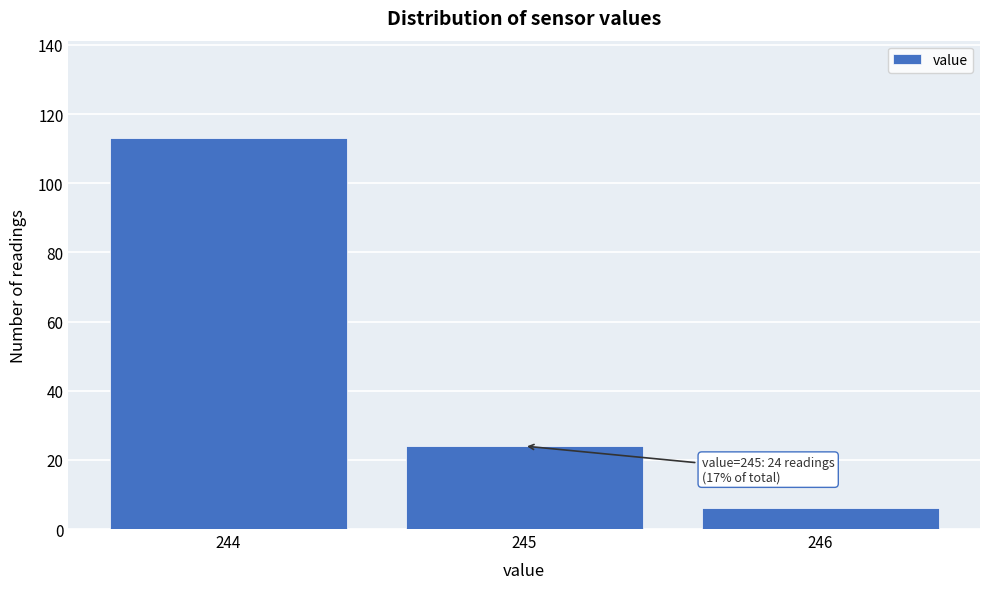

Reading left to right, list all the values displayed in this chart.

244=113	245=24	246=6